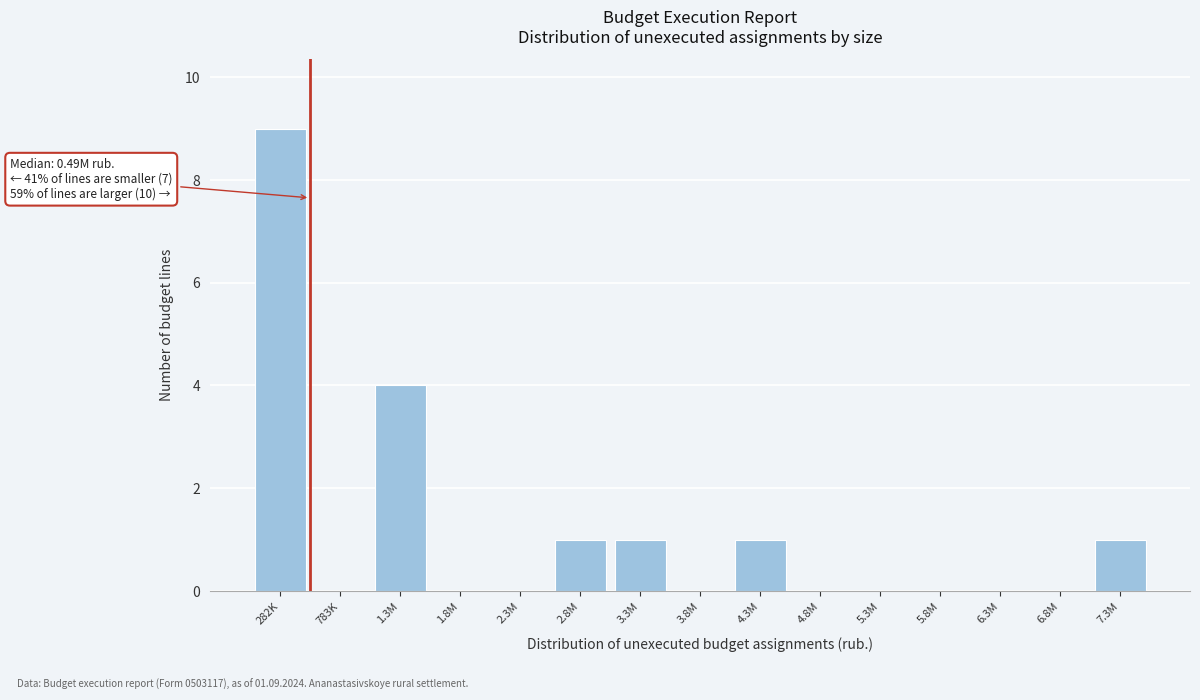

Reading right to left, extract all data points from this chart.

7.3M=1	6.8M=0	6.3M=0	5.8M=0	5.3M=0	4.8M=0	4.3M=1	3.8M=0	3.3M=1	2.8M=1	2.3M=0	1.8M=0	1.3M=4	783K=0	282K=9